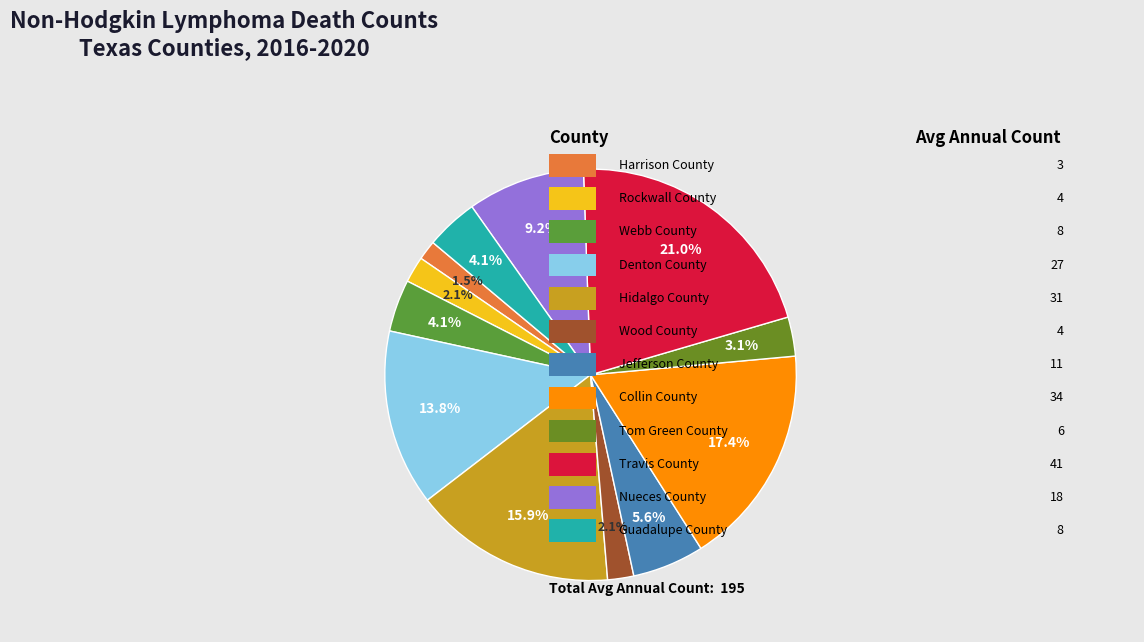

How many slices are in this pie chart?

12